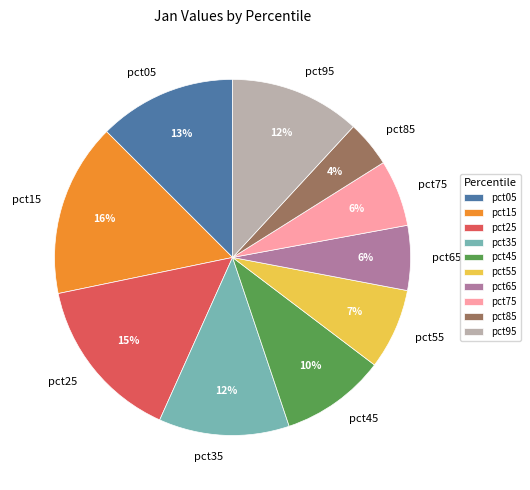

Which category has the smallest portion of the pie?

pct85